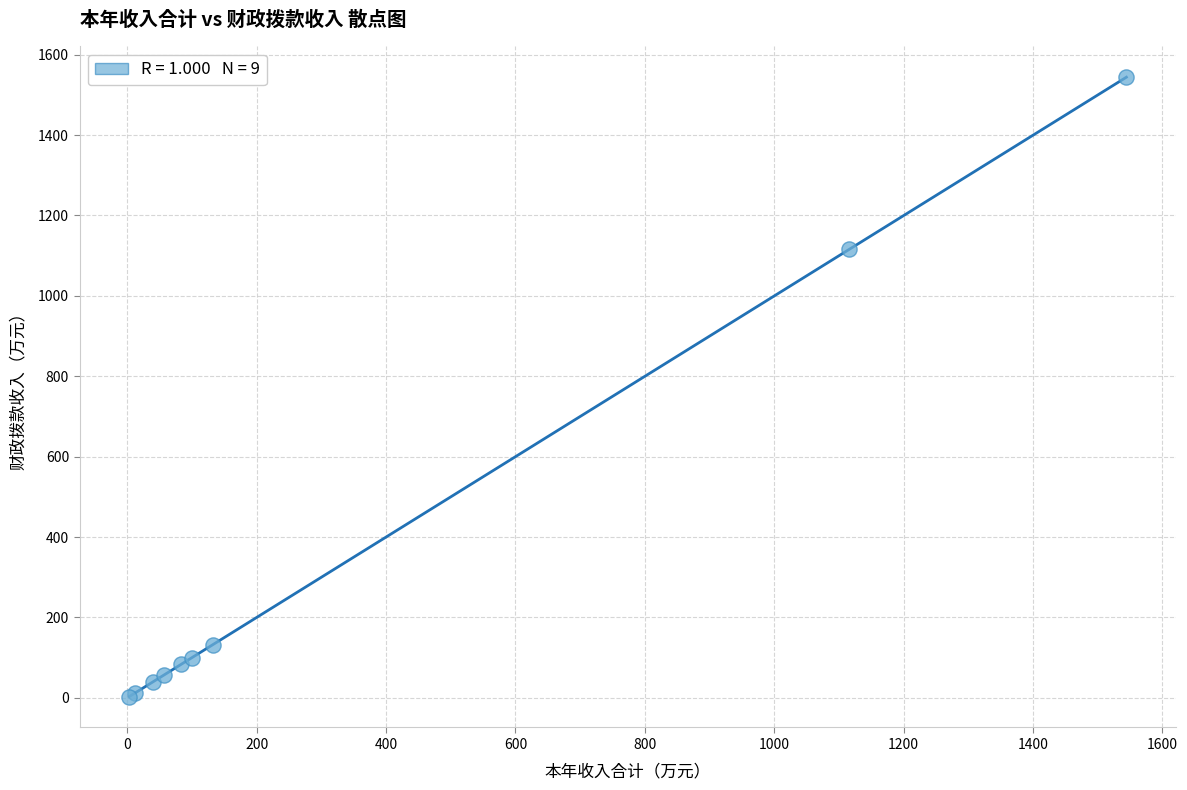

What Y value in the scatter plot is closest to 773?

1115.8